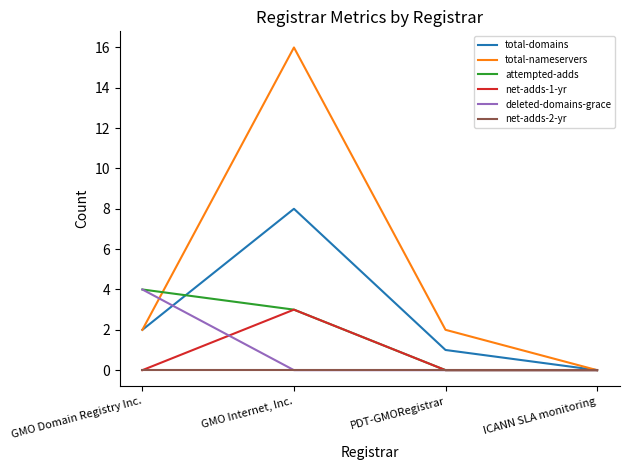

Which category has the highest value in the net-adds-1-yr series?

GMO Internet, Inc.